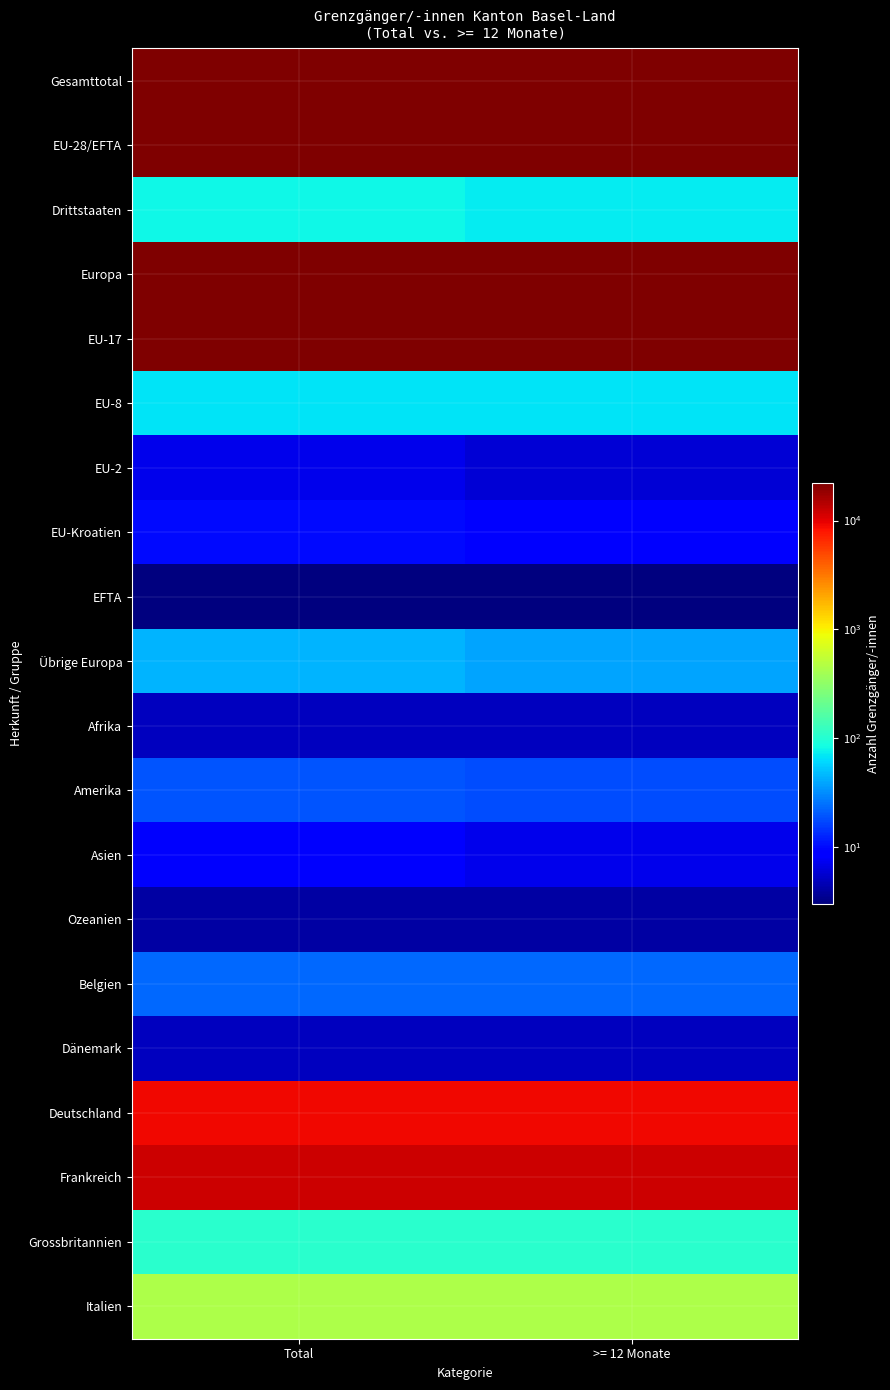

Reading left to right, extract all data points from this chart.

Gesamttotal: Total=22066	>= 12 Monate=22037
EU-28/EFTA: Total=21986	>= 12 Monate=21965
Drittstaaten: Total=80	>= 12 Monate=72
Europa: Total=22030	>= 12 Monate=22003
EU-17: Total=21898	>= 12 Monate=21879
EU-8: Total=68	>= 12 Monate=68
EU-2: Total=7	>= 12 Monate=6
EU-Kroatien: Total=10	>= 12 Monate=9
EFTA: Total=3	>= 12 Monate=3
Übrige Europa: Total=44	>= 12 Monate=38
Afrika: Total=5	>= 12 Monate=5
Amerika: Total=19	>= 12 Monate=18
Asien: Total=8	>= 12 Monate=7
Ozeanien: Total=4	>= 12 Monate=4
Belgien: Total=23	>= 12 Monate=23
Dänemark: Total=5	>= 12 Monate=5
Deutschland: Total=8990	>= 12 Monate=8978
Frankreich: Total=12095	>= 12 Monate=12089
Grossbritannien: Total=107	>= 12 Monate=107
Italien: Total=435	>= 12 Monate=434